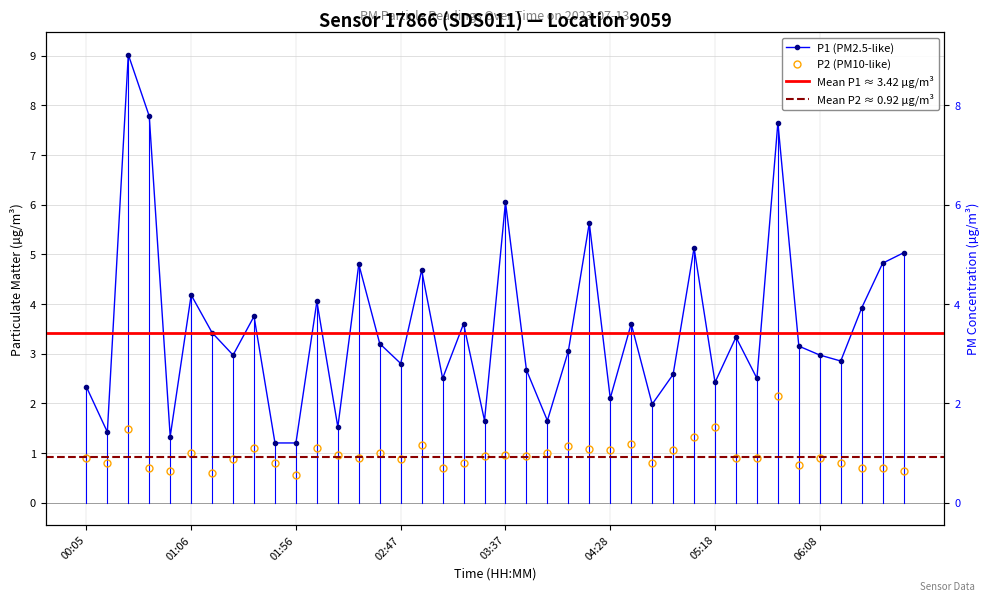

Reading left to right, transcribe all the data shown in this chart.

P1: 00:05=2.3	00:15=1.4	00:25=9.0	00:35=7.8	00:56=1.3	01:06=4.2	01:16=3.4	01:26=3.0	01:36=3.8	01:46=1.2	01:56=1.2	02:07=4.0	02:17=1.5	02:27=4.8	02:37=3.2	02:47=2.8	02:57=4.7	03:07=2.5	03:17=3.6	03:27=1.6	03:37=6.0	03:47=2.7	03:57=1.6	04:07=3.0	04:18=5.6	04:28=2.1	04:38=3.6	04:48=2.0	04:58=2.6	05:08=5.1	05:18=2.4	05:28=3.3	05:38=2.5	05:48=7.7	05:58=3.1	06:08=3.0	06:18=2.9	06:28=3.9	06:38=4.8	06:48=5.0
P2: 00:05=0.9	00:15=0.8	00:25=1.5	00:35=0.7	00:56=0.6	01:06=1.0	01:16=0.6	01:26=0.9	01:36=1.1	01:46=0.8	01:56=0.6	02:07=1.1	02:17=0.9	02:27=0.9	02:37=1.0	02:47=0.9	02:57=1.1	03:07=0.7	03:17=0.8	03:27=0.9	03:37=0.9	03:47=0.9	03:57=1.0	04:07=1.1	04:18=1.1	04:28=1.1	04:38=1.2	04:48=0.8	04:58=1.1	05:08=1.3	05:18=1.5	05:28=0.9	05:38=0.9	05:48=2.1	05:58=0.8	06:08=0.9	06:18=0.8	06:28=0.7	06:38=0.7	06:48=0.6